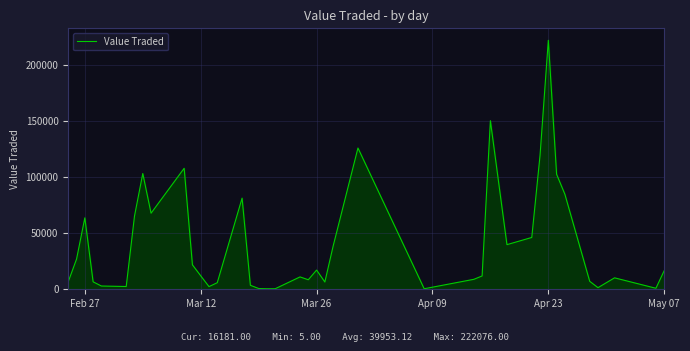

What is the difference between the maximum and minimum values?

222071